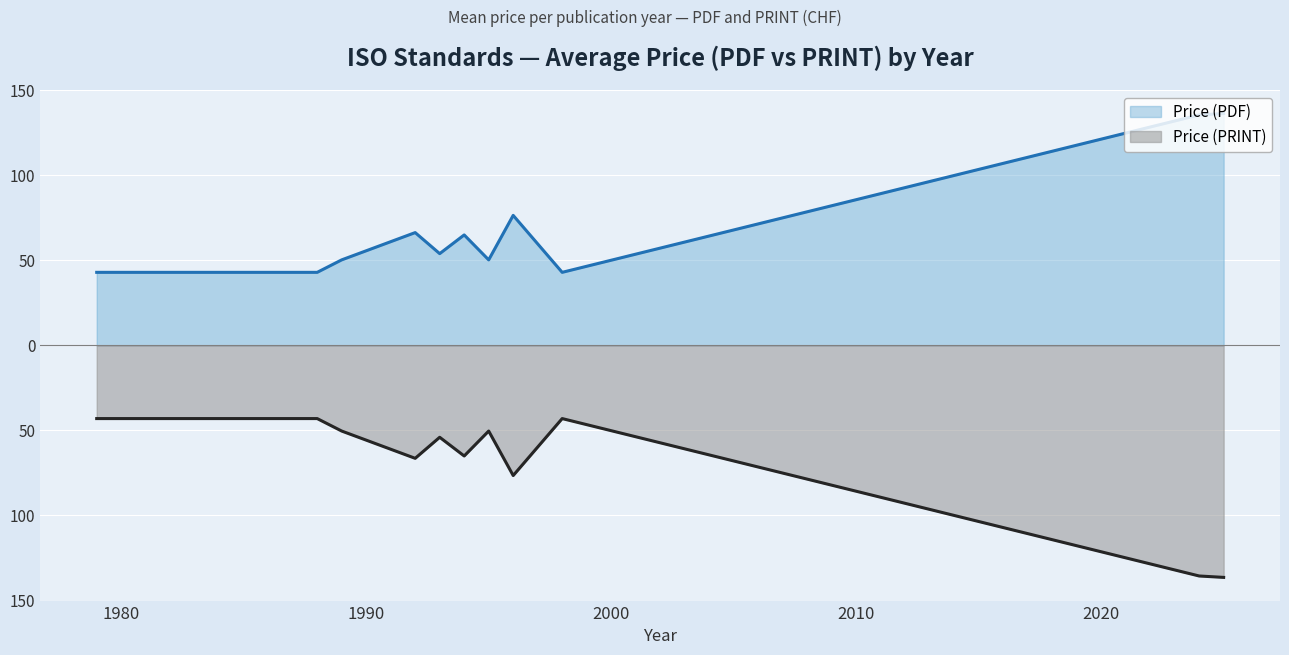

What is the value of the Price (PRINT) point at the 1st from the left?

43